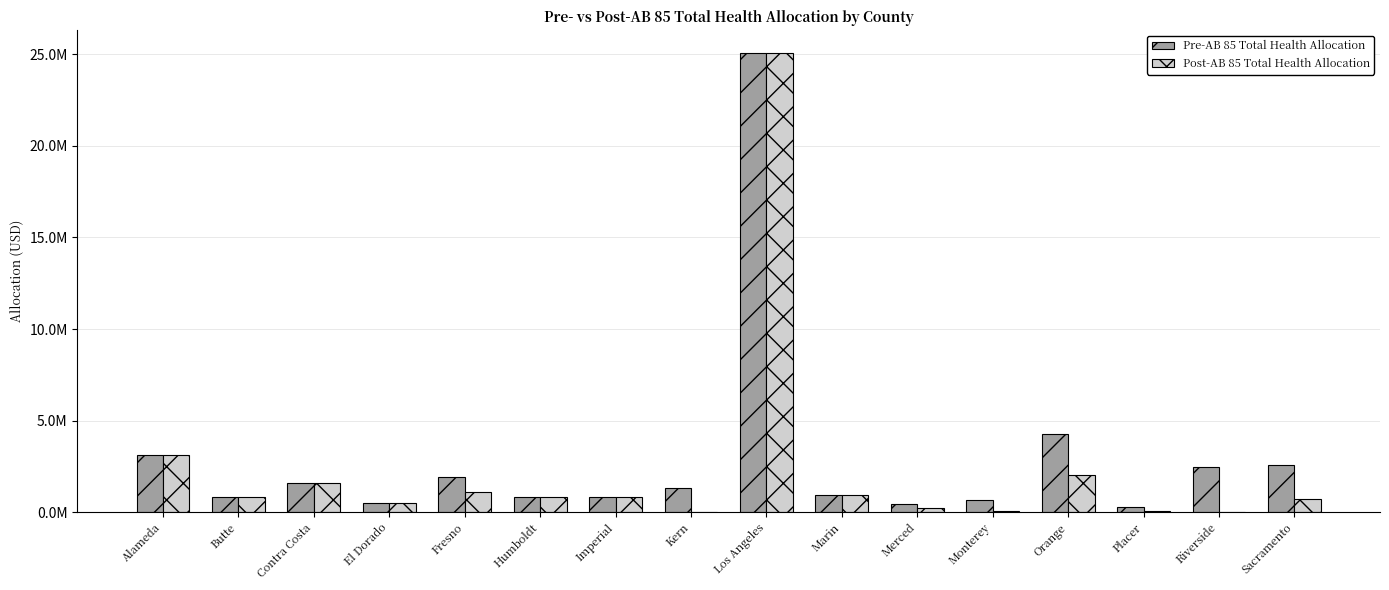

What is the maximum value shown in the chart?

25052276.4